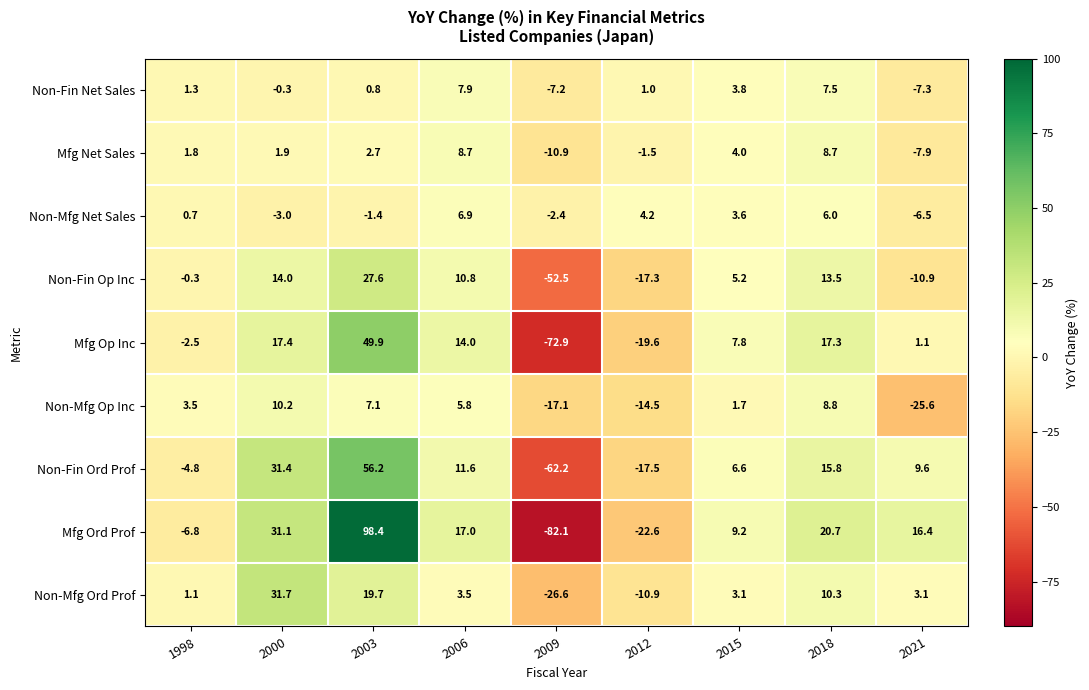

Is the value of Non-Mfg Op Inc at 2012 greater than the value of Mfg Ord Prof at 1998?

No